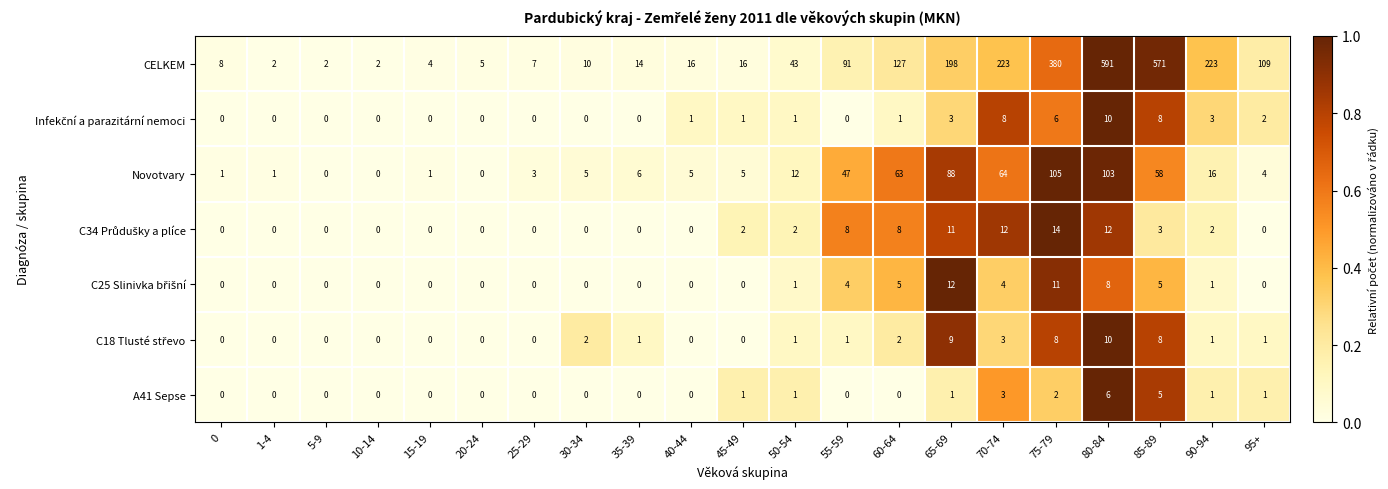

Which series changed the most between 35-39 and 75-79?

CELKEM